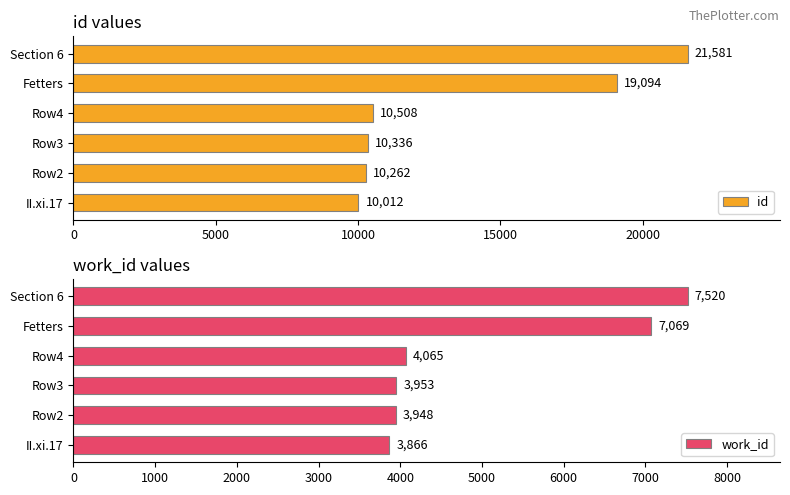

How many values in the work_id series are below 4065?

3